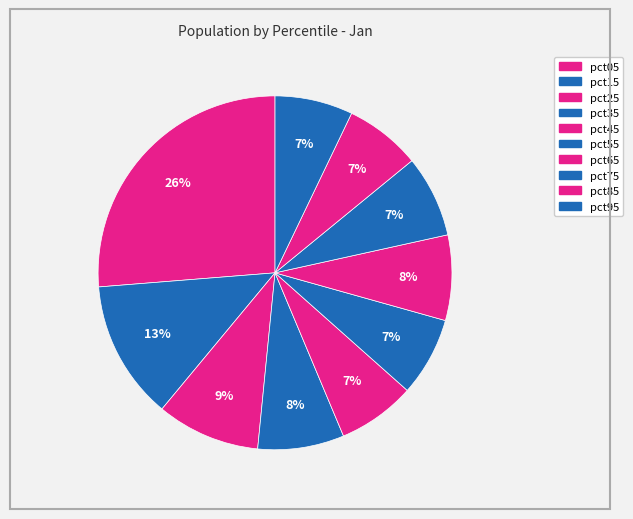

To the nearest percent, what is the difference between the largest and smallest slice percentages?

19%